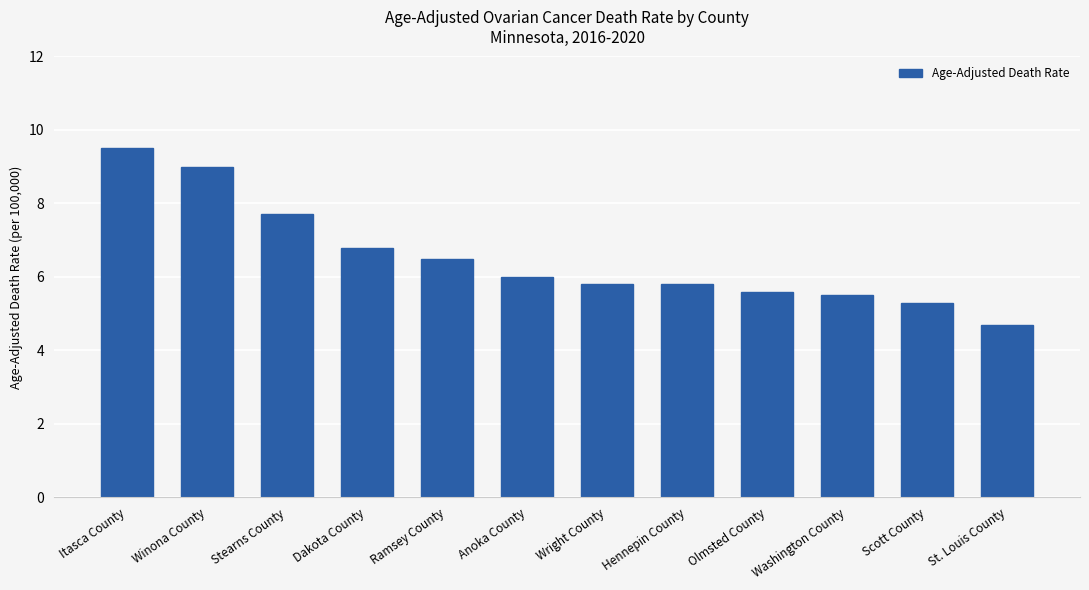

What is the smallest value displayed?

4.7